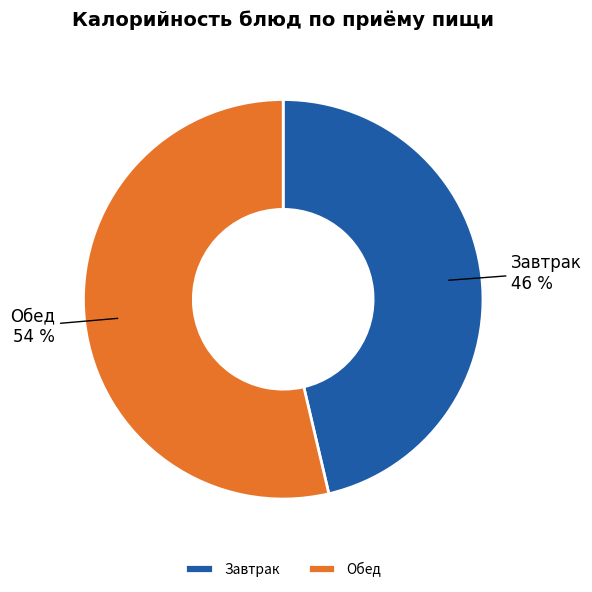

Does Завтрак account for over 50% of the chart?

No